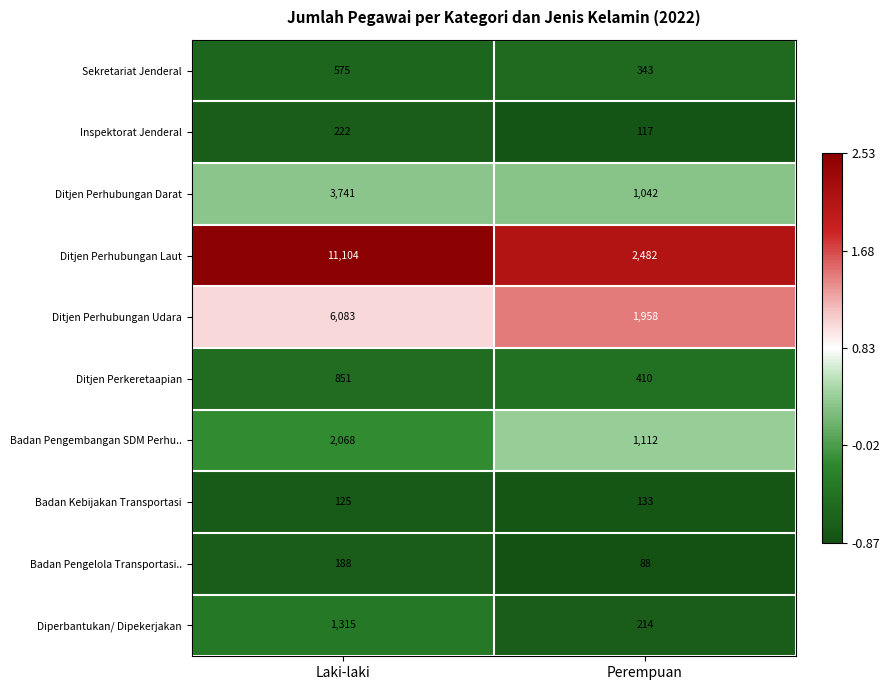

True or false: Badan Kebijakan Transportasi has a value of 45 at Perempuan.

False